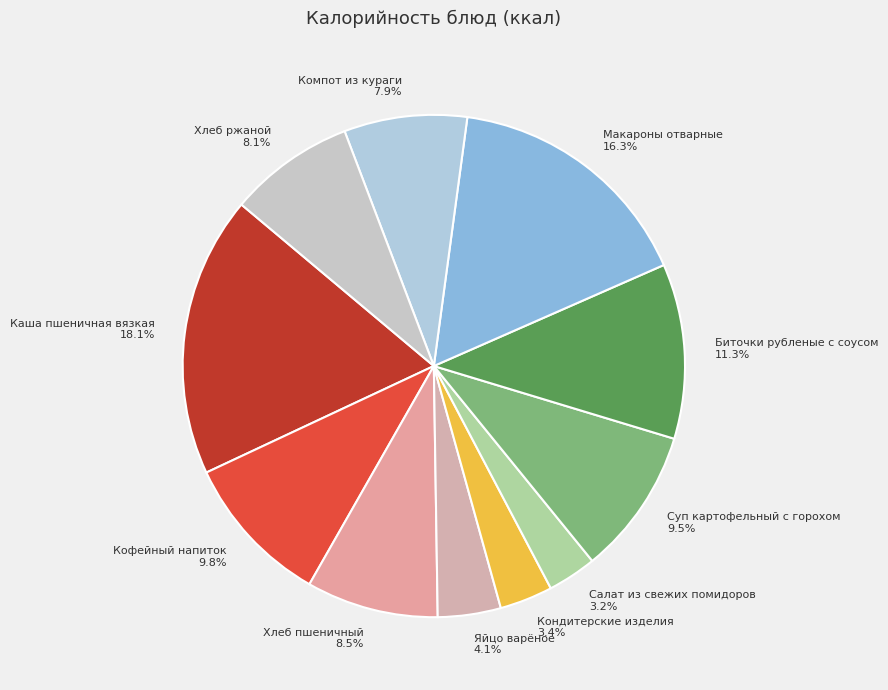

What is the largest slice in the pie chart?

Каша пшеничная вязкая